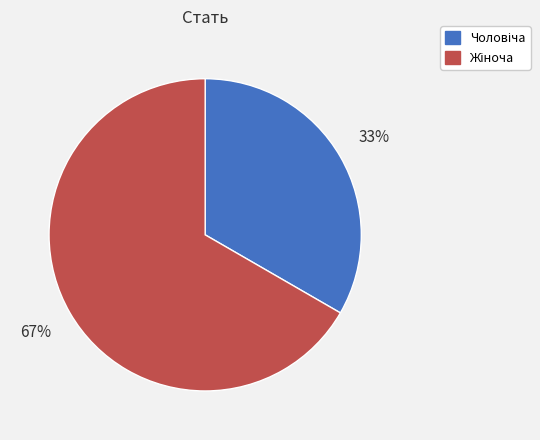

To the nearest percent, what is the average slice percentage?

50%